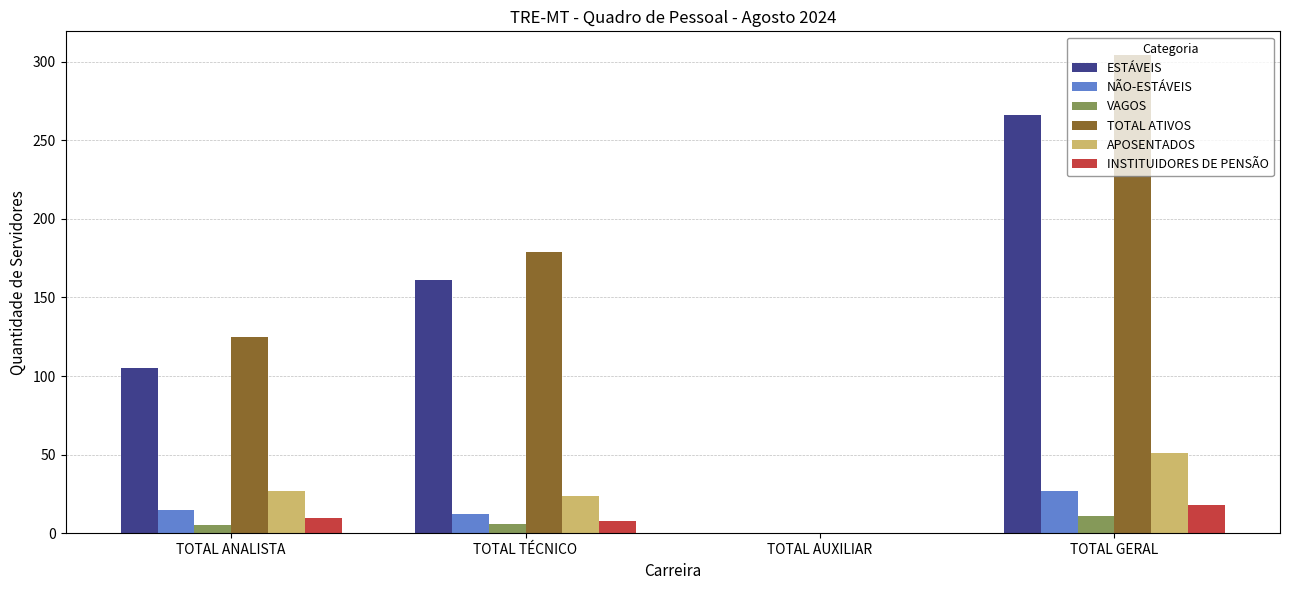

Is the value of NÃO-ESTÁVEIS at TOTAL TÉCNICO greater than the value of TOTAL ATIVOS at TOTAL AUXILIAR?

Yes